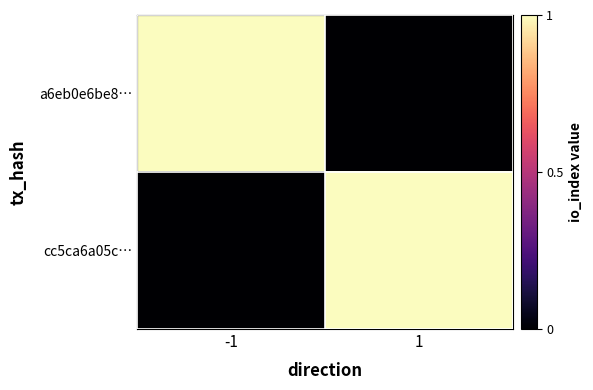

Rank the series at 1 from lowest to highest value.

a6eb0e6be8…, cc5ca6a05c…